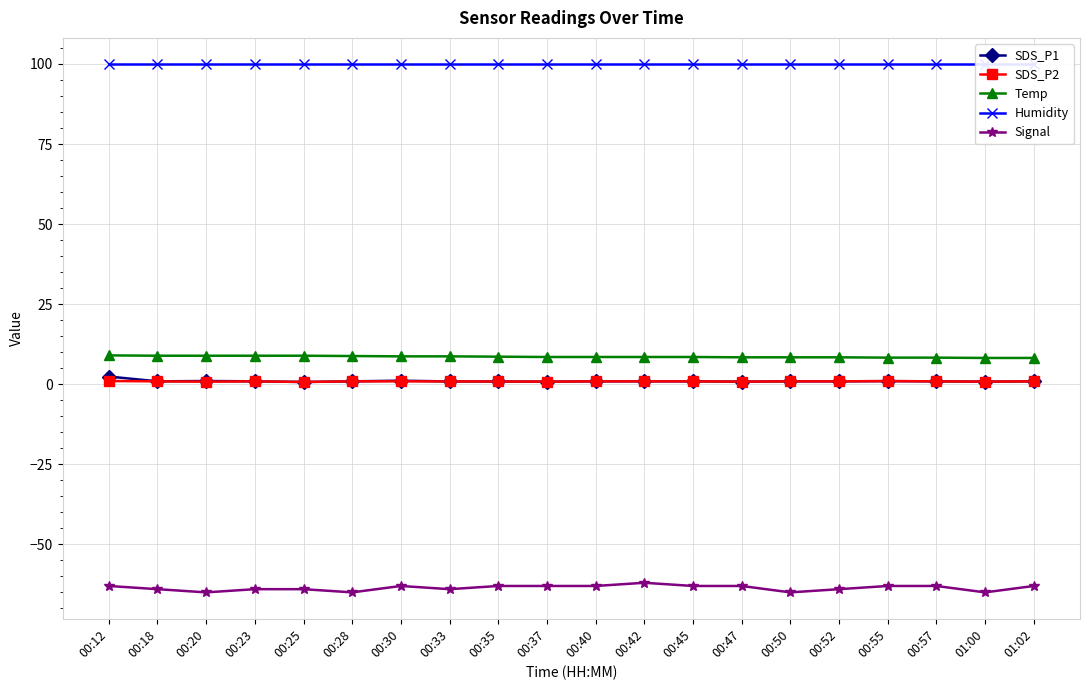

What is the difference between the second highest and minimum values in the SDS_P1 series?

0.4